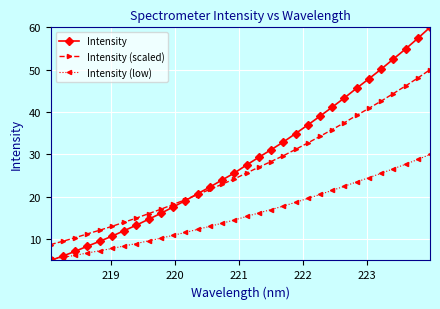

Which series has the largest range (max minus min)?

Intensity